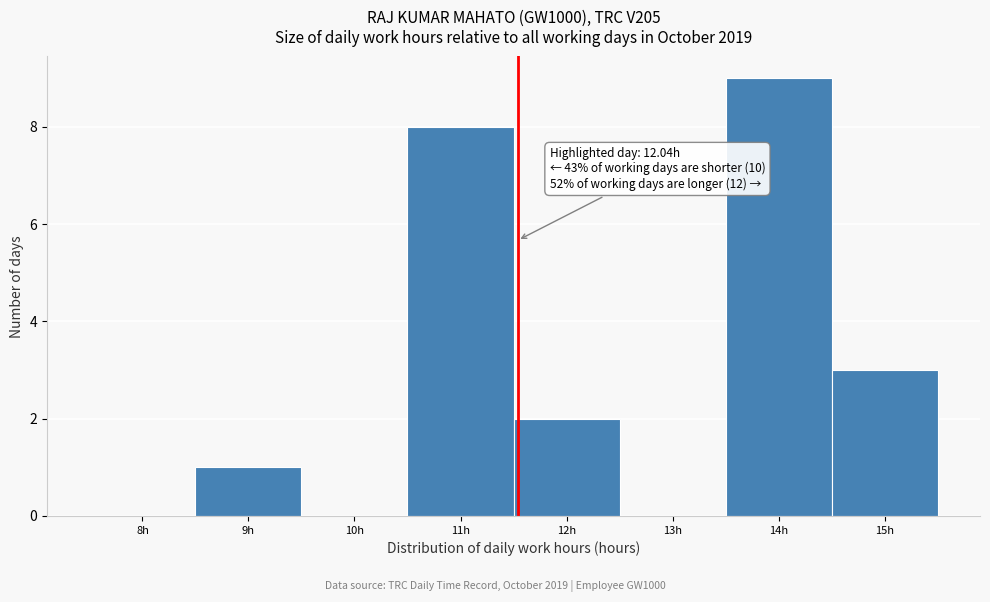

Reading right to left, transcribe all the data shown in this chart.

15h=3	14h=9	13h=0	12h=2	11h=8	10h=0	9h=1	8h=0